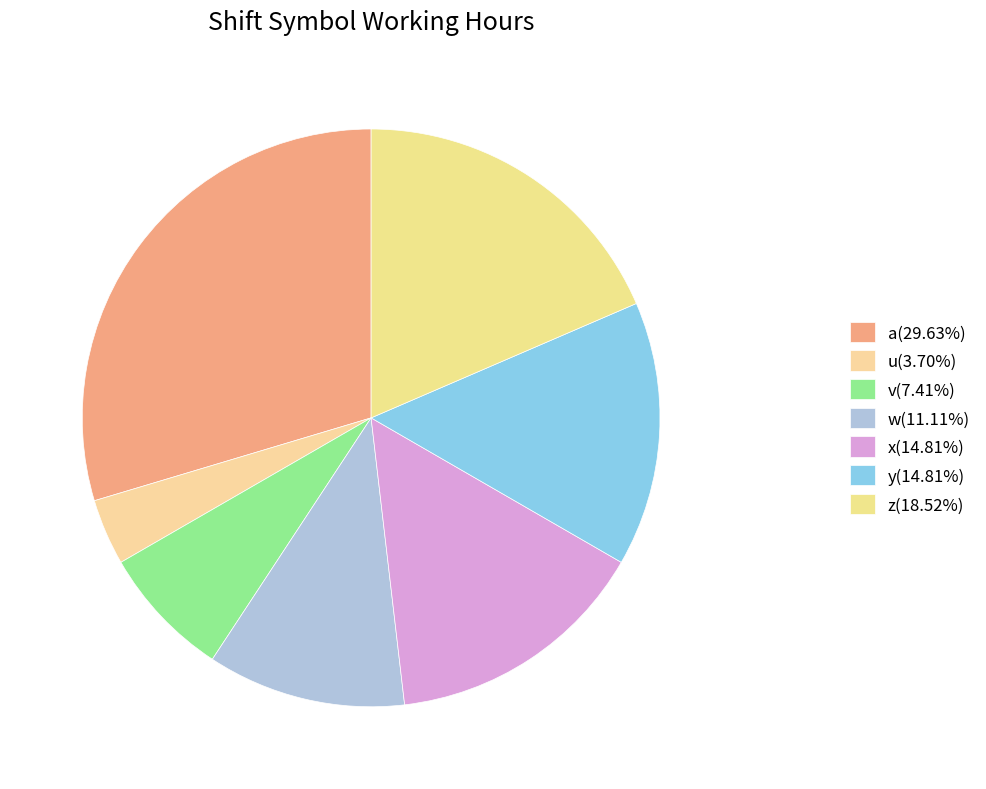

What is the largest slice in the pie chart?

a